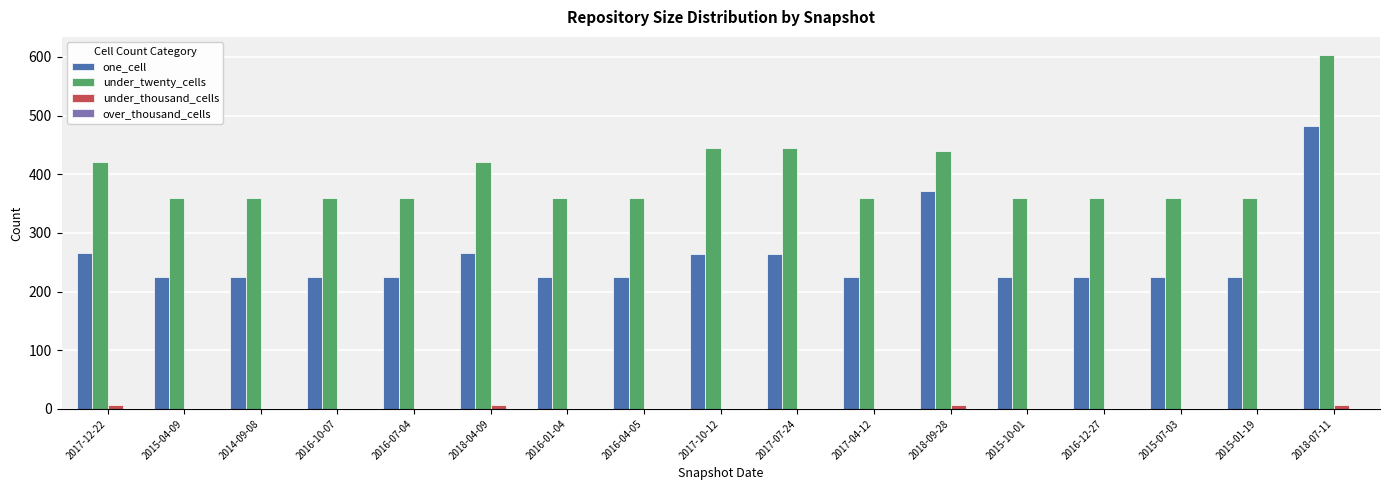

Is it true that one_cell equals 342 at 2016-12-27?

False